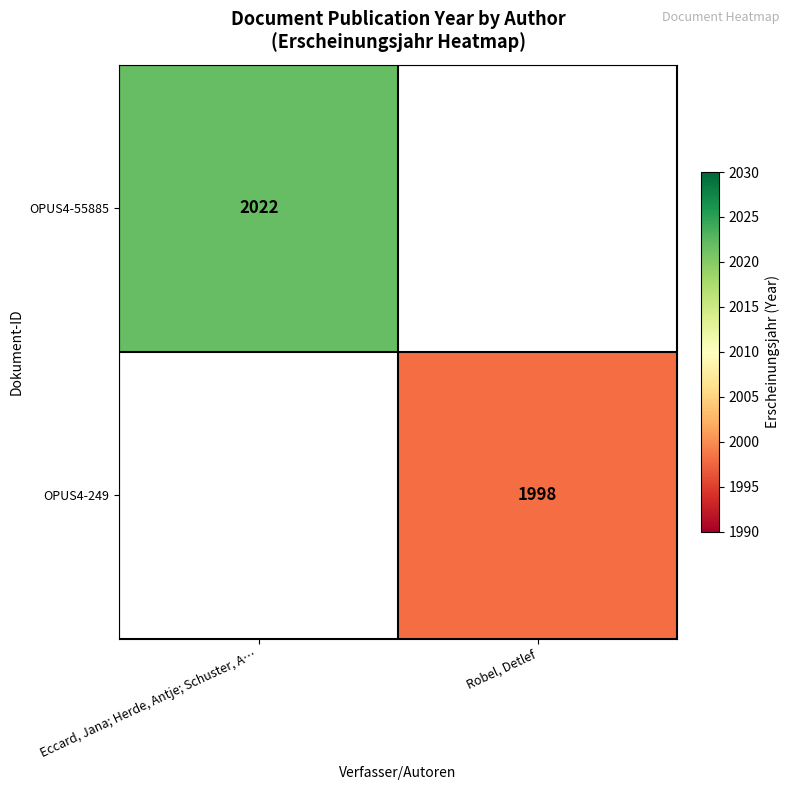

Is it true that OPUS4-249 equals 1998 at Robel, Detlef?

True